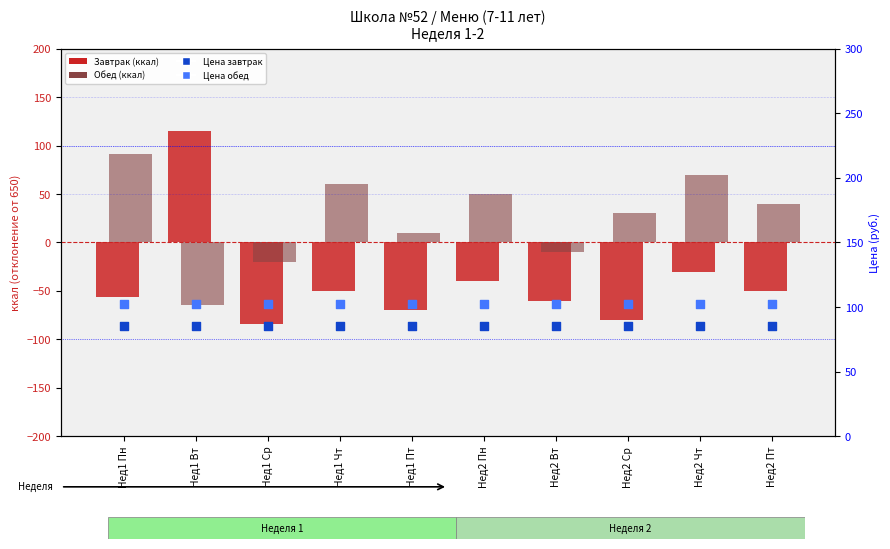

Which series contains the lowest Y value?

Завтрак (ккал - base)